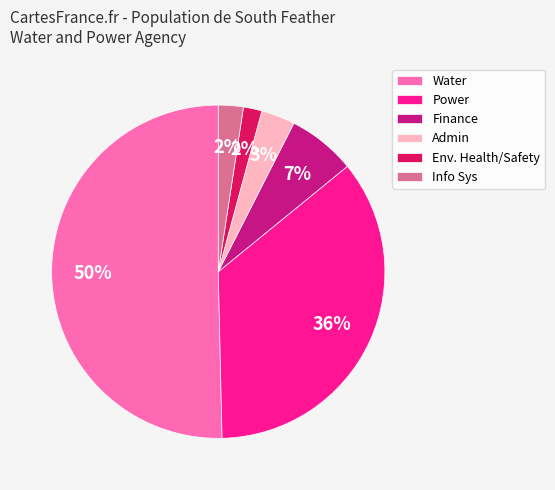

Is the sum of Finance and Water greater than half?

Yes